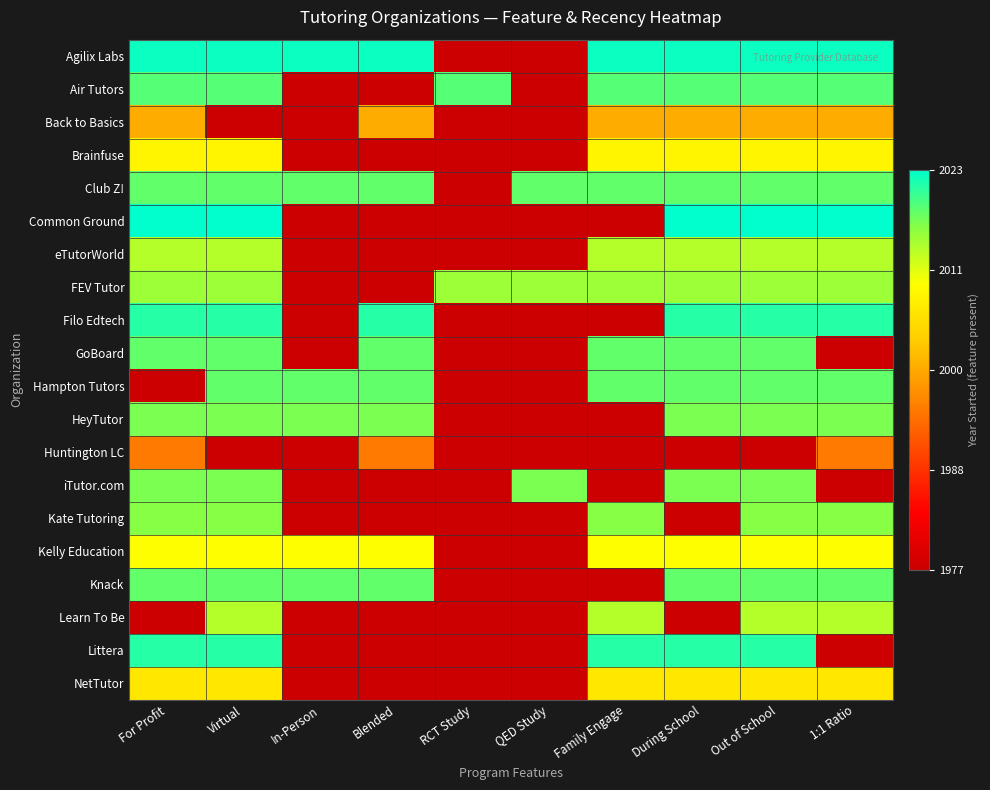

What is the maximum value shown in the chart?

1.0